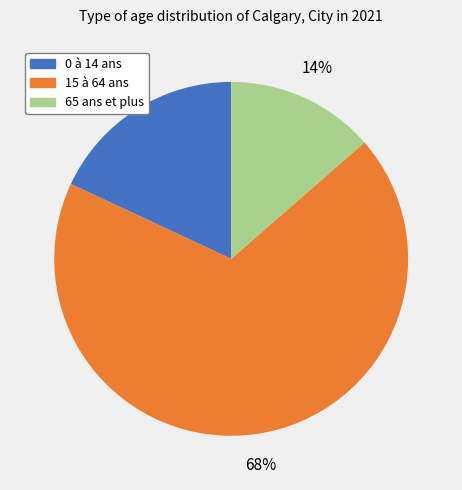

The 15 à 64 ans slice represents 68% of the pie. True or false?

True